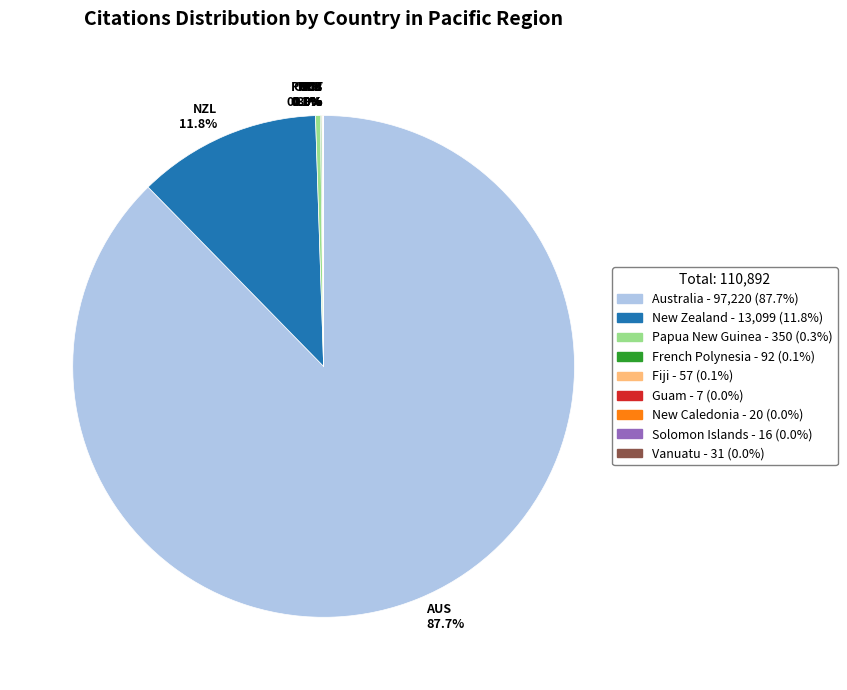

Which category accounts for the majority?

AUS 87.7%